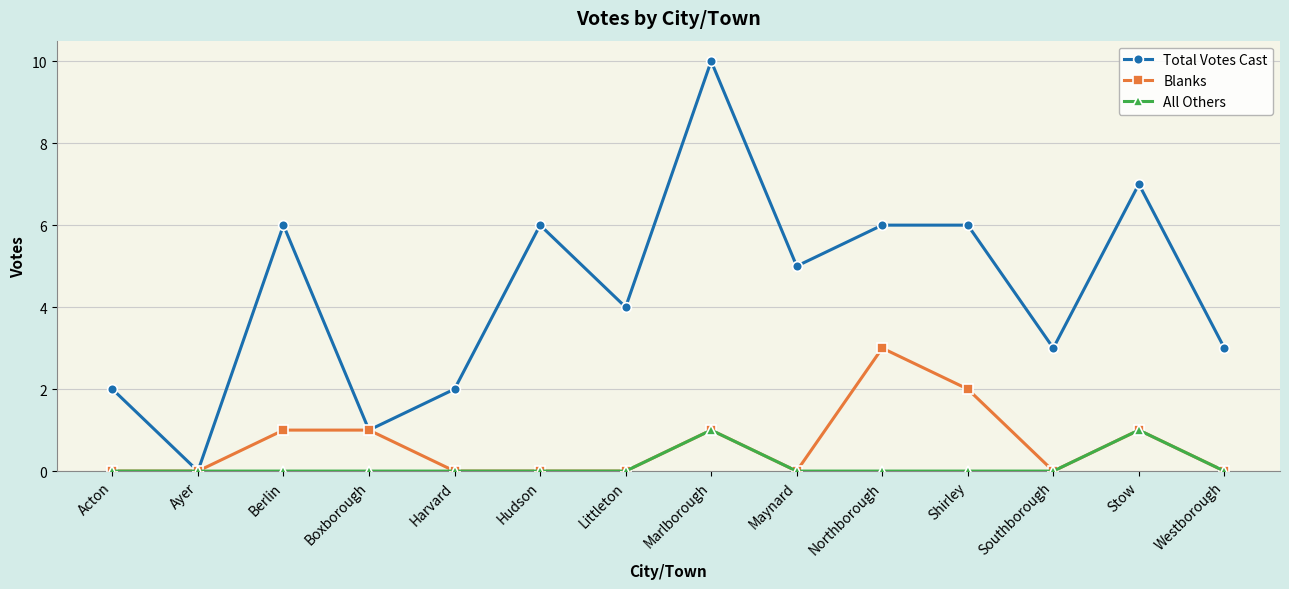

True or false: Blanks has a value of 0 at Southborough.

True